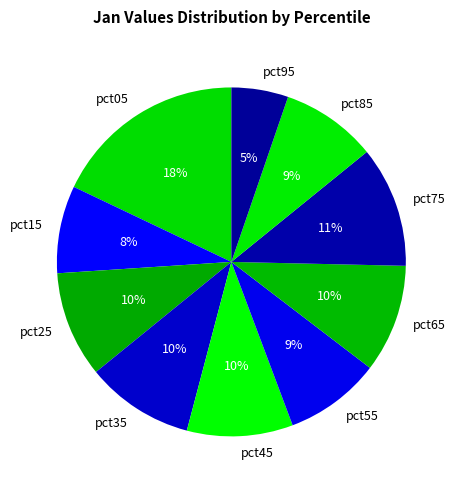

Do pct05 and pct45 together represent more than half of the pie?

No